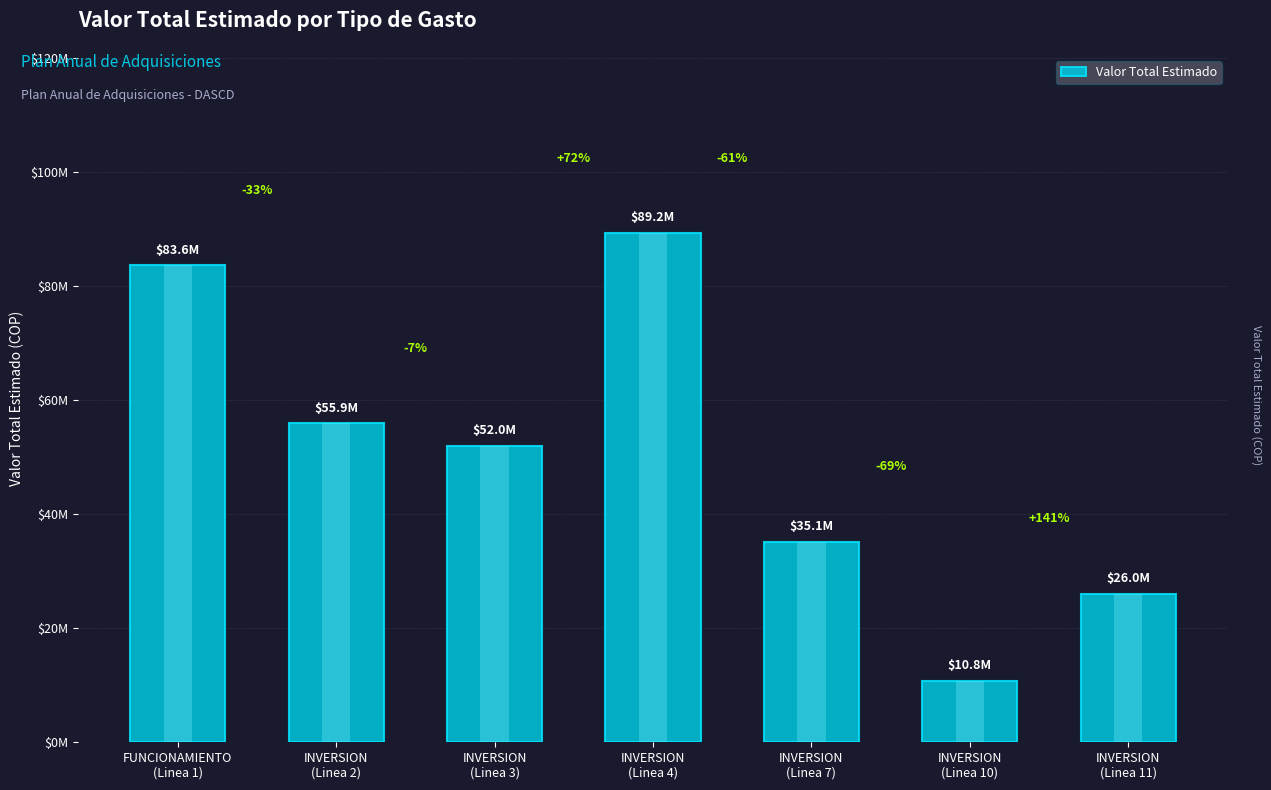

How many bars are there in total?

7